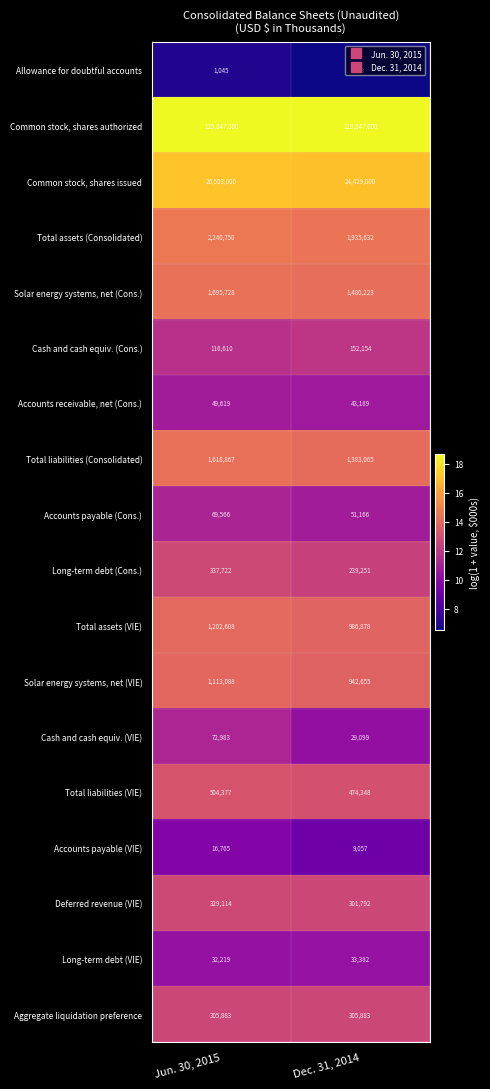

The value of Accounts payable (VIE) at Dec. 31, 2014 is 9057. True or false?

True